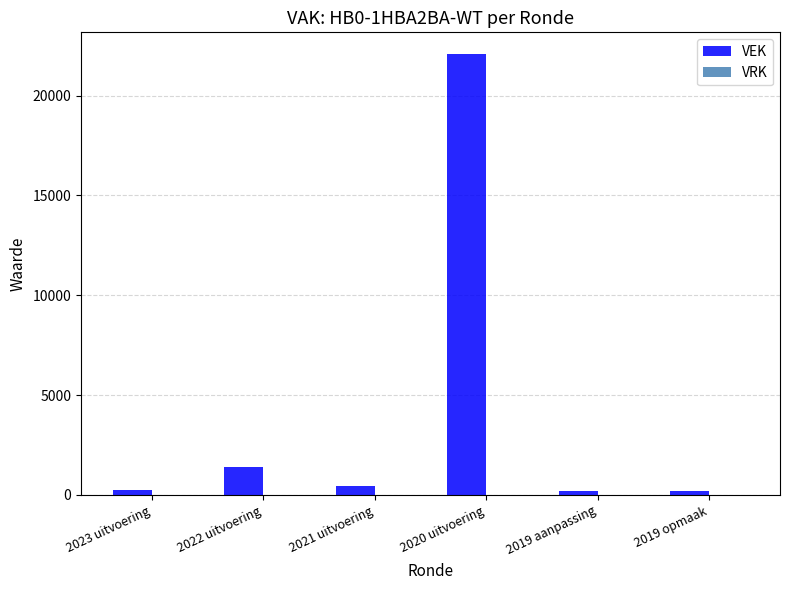

What is the sum of all values?

24610